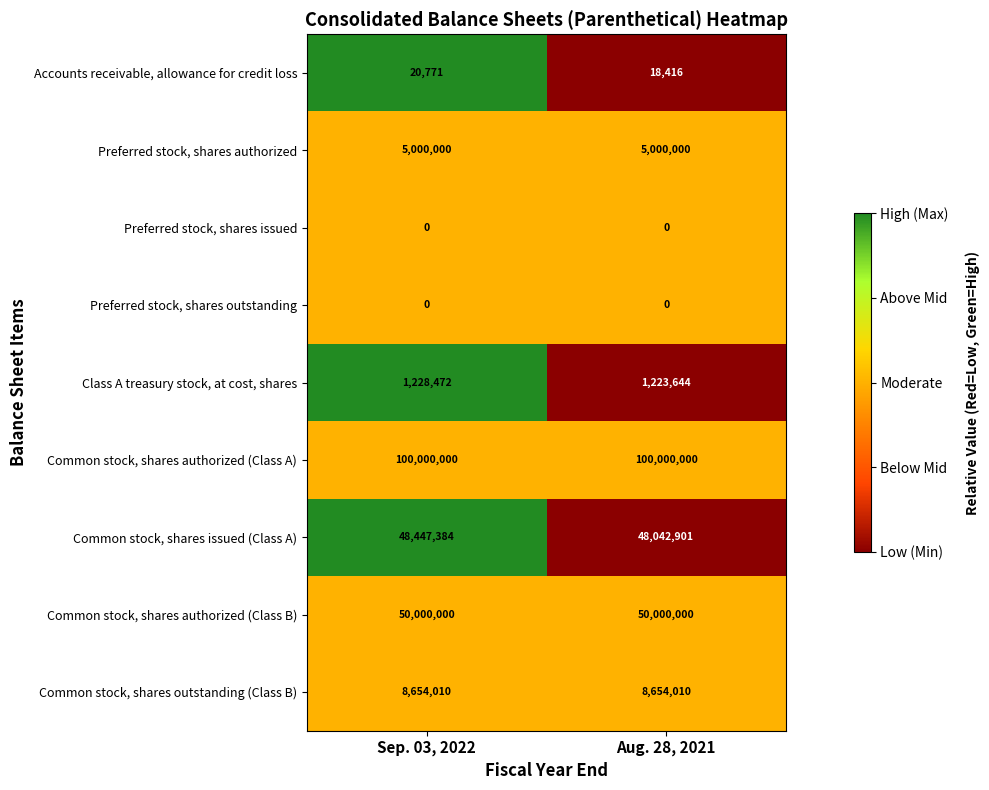

True or false: Preferred stock, shares authorized has a value of 7688775 at Sep. 03, 2022.

False